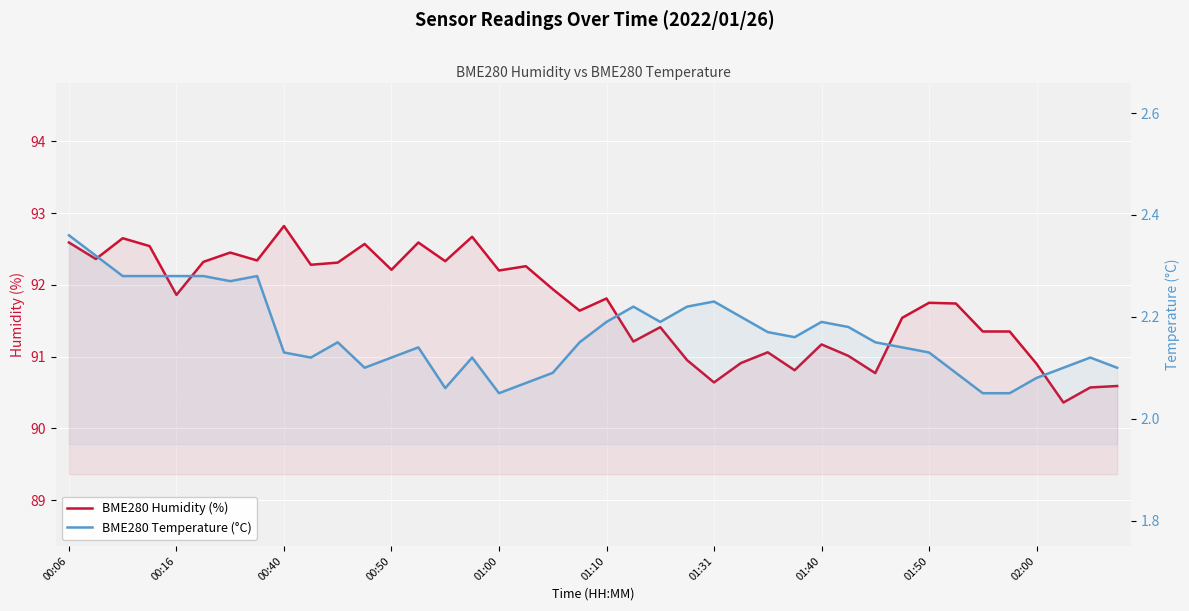

At which category does BME280 Humidity (%) reach its first local valley?

00:16